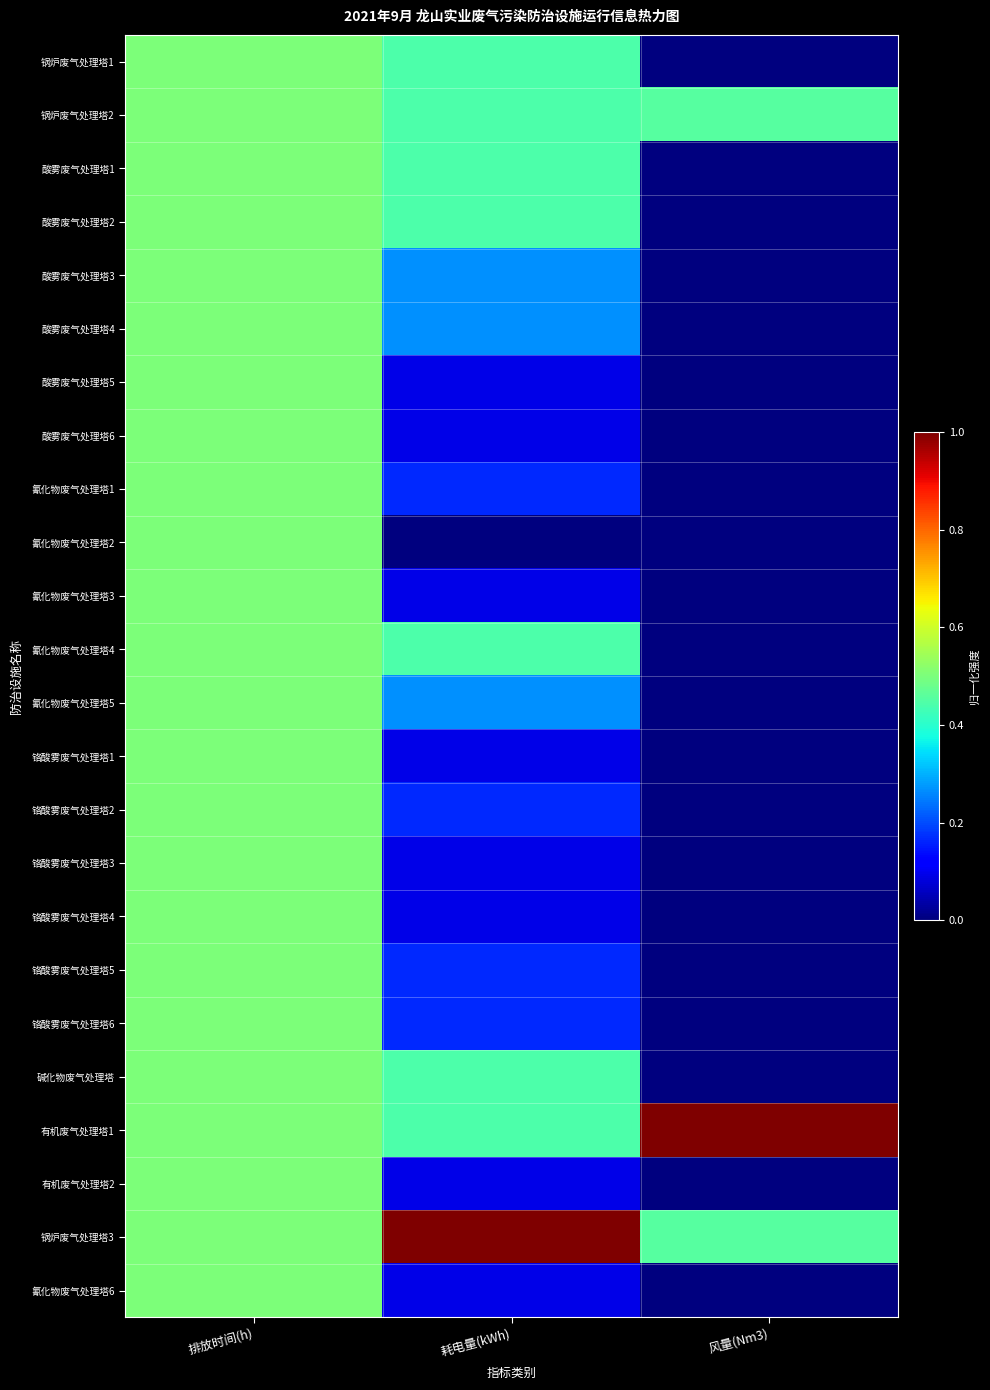

Which series has the largest total across all categories?

锅炉废气处理塔3